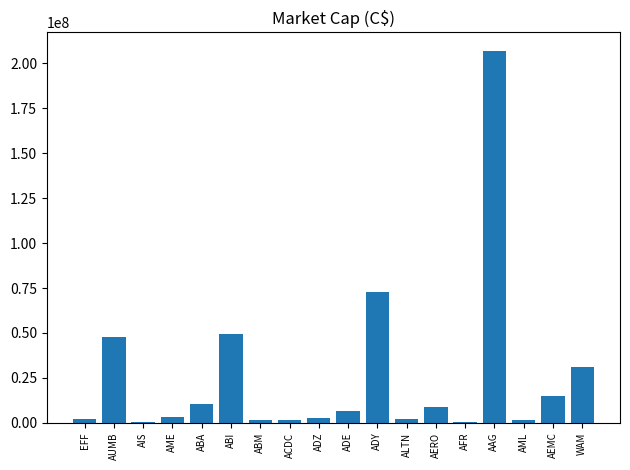

What is the sum of all values?

465371648.0